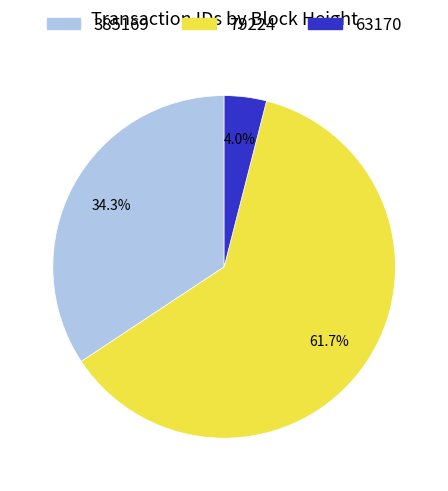

Is there a majority slice in this chart?

Yes